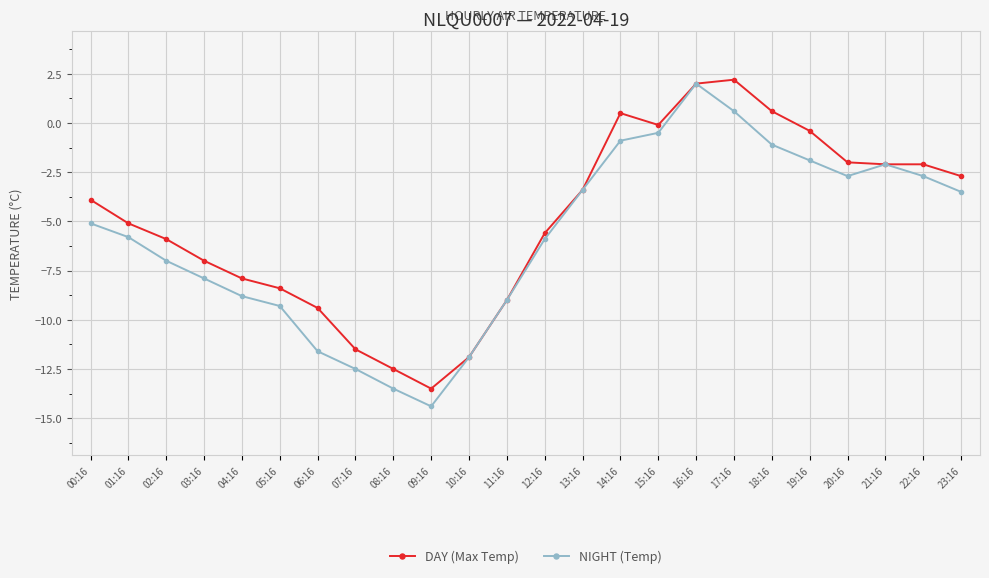

What is the highest value of the DAY (Max Temp) series?

2.2